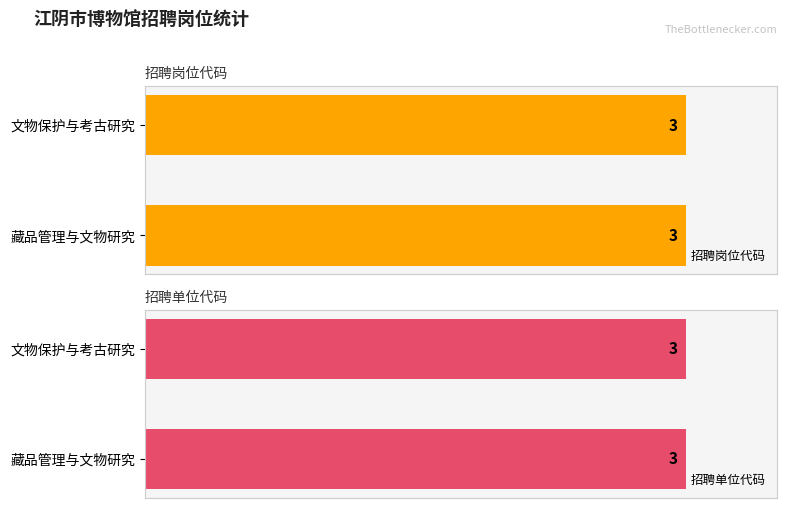

The 招聘岗位代码 series shows 1 at 221200029908. True or false?

False